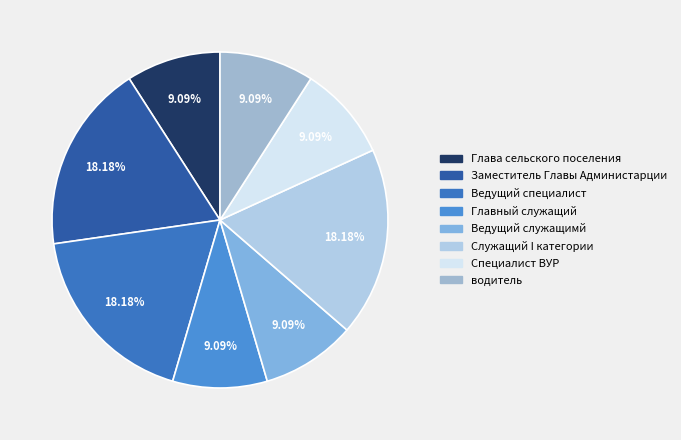

To the nearest percent, what portion does Служащий I категории represent?

18%